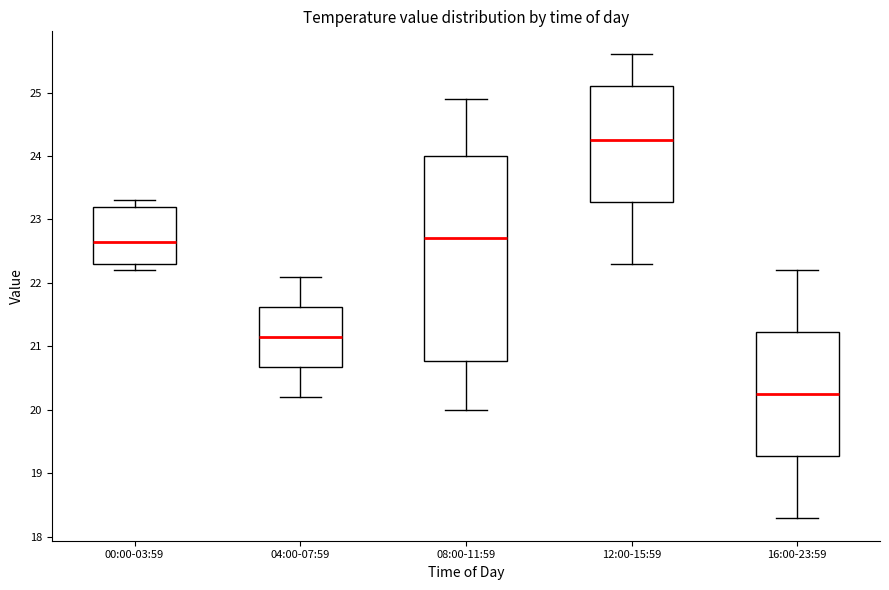

Where does the median line of the box for 04:00-07:59 sit on the y-axis? The values are not printed on the chart, so give them approximately, as read against the axis.

21.2